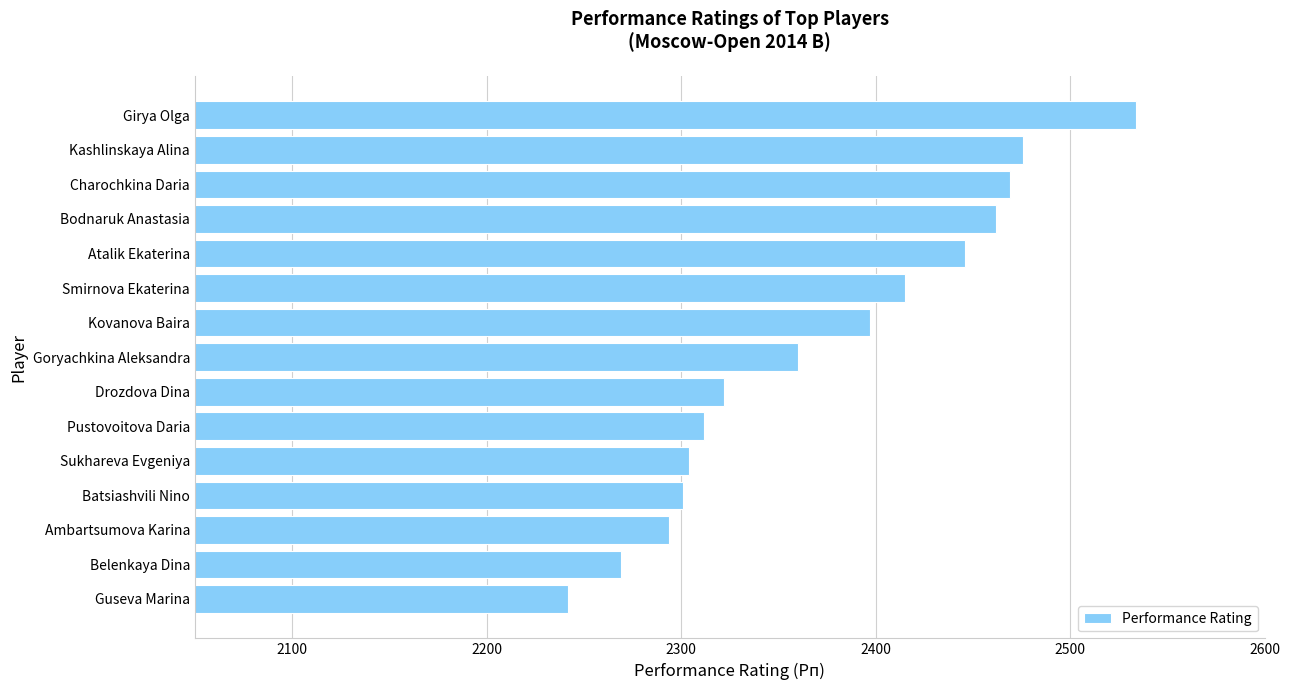

Reading top to bottom, extract all data points from this chart.

Girya Olga=2534	Kashlinskaya Alina=2476	Charochkina Daria=2469	Bodnaruk Anastasia=2462	Atalik Ekaterina=2446	Smirnova Ekaterina=2415	Kovanova Baira=2397	Goryachkina Aleksandra=2360	Drozdova Dina=2322	Pustovoitova Daria=2312	Sukhareva Evgeniya=2304	Batsiashvili Nino=2301	Ambartsumova Karina=2294	Belenkaya Dina=2269	Guseva Marina=2242